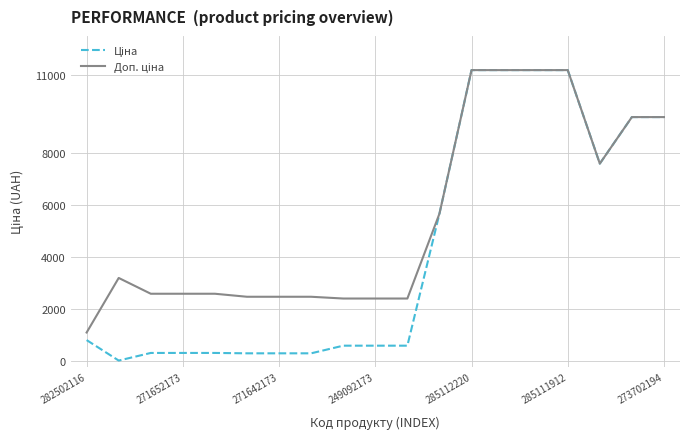

At how many categories does at least one series exceed 754?

19